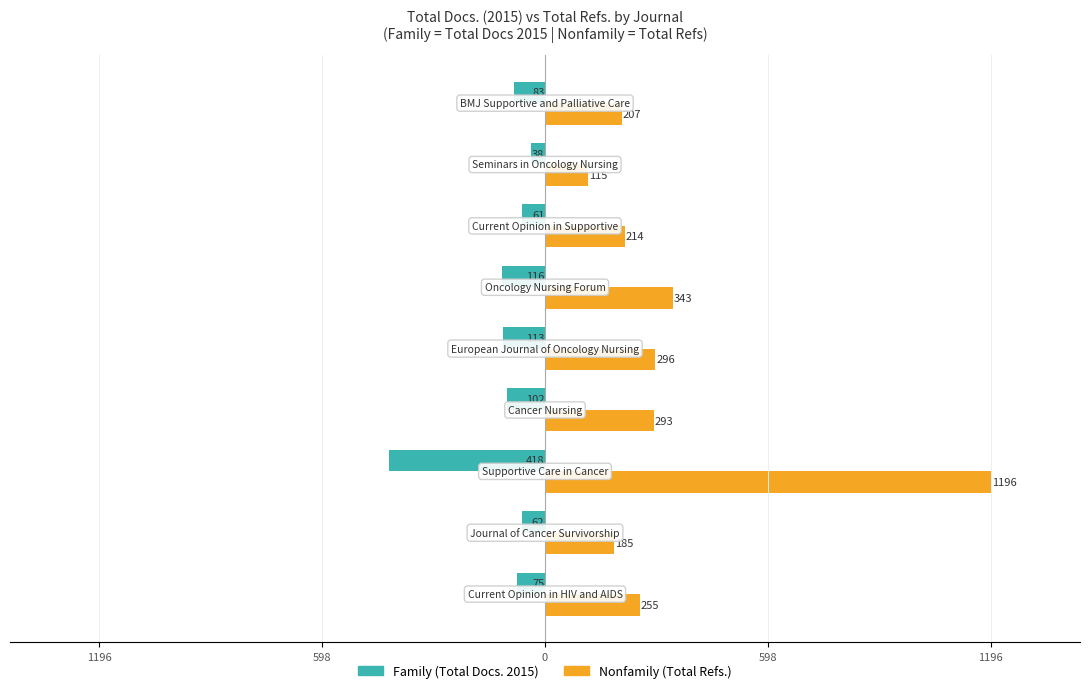

The value of Nonfamily at 0 is 1196. True or false?

True